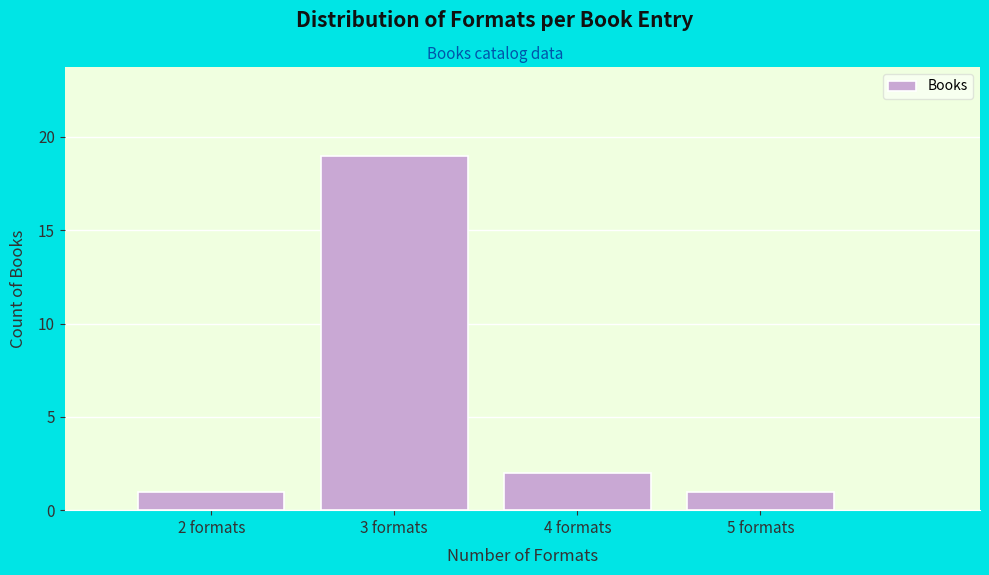

What is the height of the bar covering 4.5 to 5.5 on the x-axis? The values are not printed on the chart, so give them approximately, as read against the axis.

1